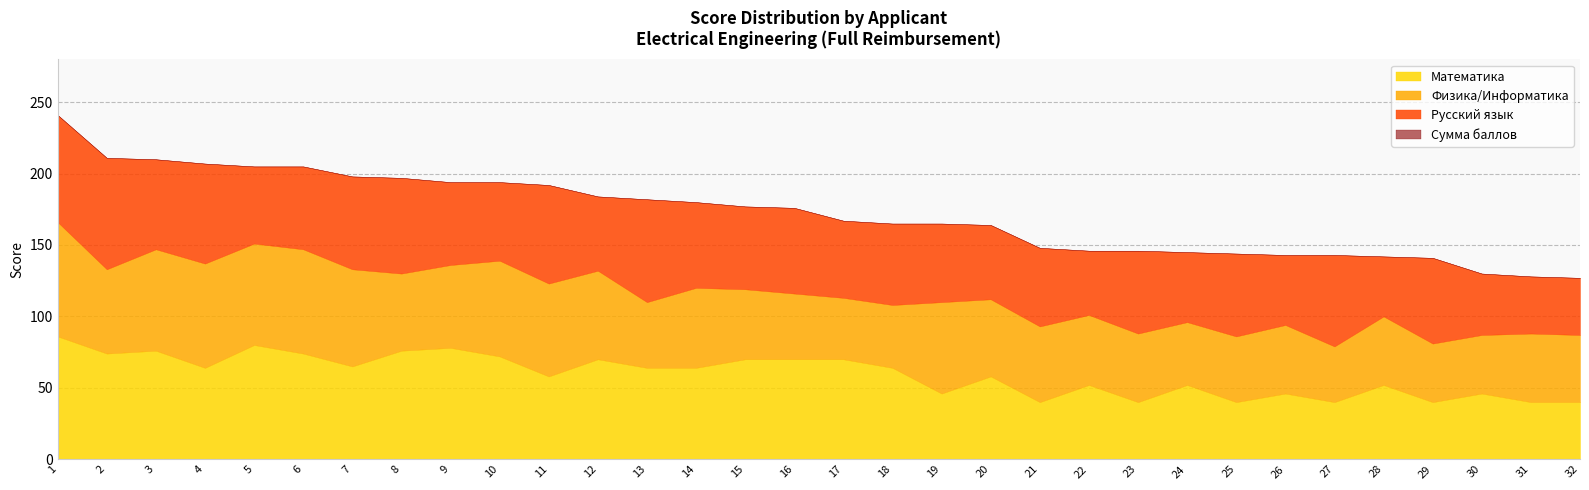

What is the difference between the second highest and second lowest values in the Математика series?

40